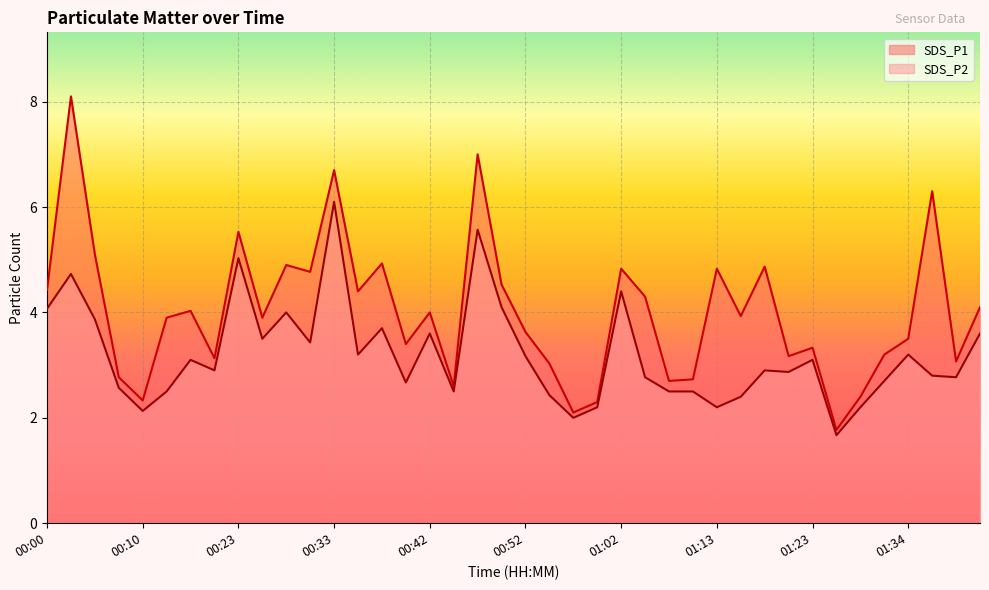

True or false: SDS_P1 and SDS_P2 cross at least once.

False